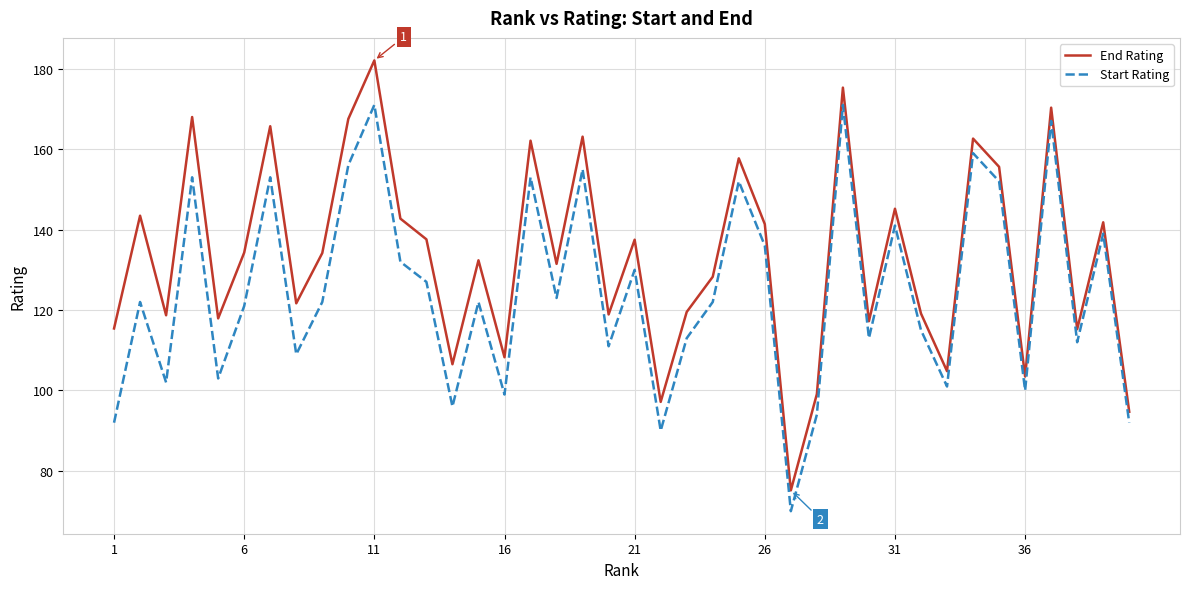

Which series has the widest spread of values?

End Rating